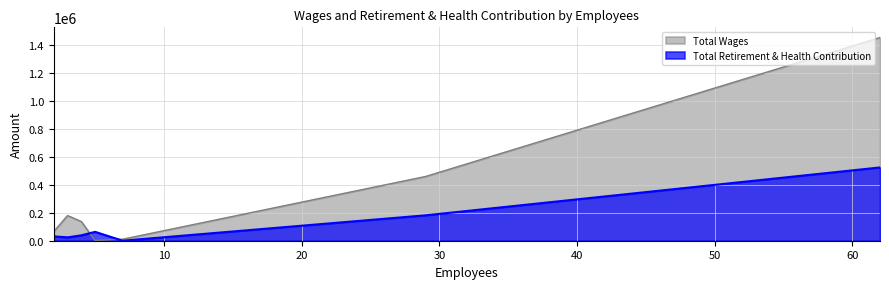

Which series has the largest range (max minus min)?

Total Wages